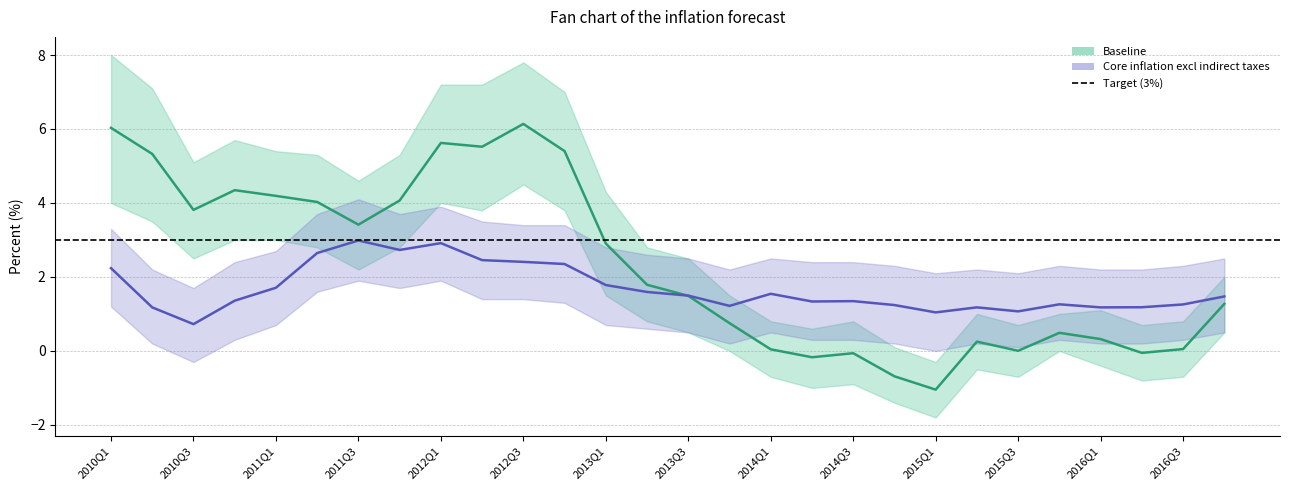

Reading left to right, list all the values displayed in this chart.

Baseline: 2010Q1=6.0	2010Q2=5.3	2010Q3=3.8	2010Q4=4.3	2011Q1=4.2	2011Q2=4.0	2011Q3=3.4	2011Q4=4.1	2012Q1=5.6	2012Q2=5.5	2012Q3=6.1	2012Q4=5.4	2013Q1=2.9	2013Q2=1.8	2013Q3=1.5	2013Q4=0.8	2014Q1=0.0	2014Q2=-0.2	2014Q3=-0.1	2014Q4=-0.7	2015Q1=-1.0	2015Q2=0.3	2015Q3=0.0	2015Q4=0.5	2016Q1=0.3	2016Q2=-0.1	2016Q3=0.1	2016Q4=1.3
Core inflation excl indirect taxes: 2010Q1=2.2	2010Q2=1.2	2010Q3=0.7	2010Q4=1.4	2011Q1=1.7	2011Q2=2.6	2011Q3=3.0	2011Q4=2.7	2012Q1=2.9	2012Q2=2.5	2012Q3=2.4	2012Q4=2.3	2013Q1=1.8	2013Q2=1.6	2013Q3=1.5	2013Q4=1.2	2014Q1=1.5	2014Q2=1.3	2014Q3=1.3	2014Q4=1.2	2015Q1=1.0	2015Q2=1.2	2015Q3=1.1	2015Q4=1.3	2016Q1=1.2	2016Q2=1.2	2016Q3=1.3	2016Q4=1.5
lower_band: 2010Q1=4.0	2010Q2=3.5	2010Q3=2.5	2010Q4=3.0	2011Q1=3.0	2011Q2=2.8	2011Q3=2.2	2011Q4=2.8	2012Q1=4.0	2012Q2=3.8	2012Q3=4.5	2012Q4=3.8	2013Q1=1.5	2013Q2=0.8	2013Q3=0.5	2013Q4=0.0	2014Q1=-0.7	2014Q2=-1.0	2014Q3=-0.9	2014Q4=-1.4	2015Q1=-1.8	2015Q2=-0.5	2015Q3=-0.7	2015Q4=0.0	2016Q1=-0.4	2016Q2=-0.8	2016Q3=-0.7	2016Q4=0.5
upper_band: 2010Q1=8.0	2010Q2=7.1	2010Q3=5.1	2010Q4=5.7	2011Q1=5.4	2011Q2=5.3	2011Q3=4.6	2011Q4=5.3	2012Q1=7.2	2012Q2=7.2	2012Q3=7.8	2012Q4=7.0	2013Q1=4.3	2013Q2=2.8	2013Q3=2.5	2013Q4=1.5	2014Q1=0.8	2014Q2=0.6	2014Q3=0.8	2014Q4=0.1	2015Q1=-0.3	2015Q2=1.0	2015Q3=0.7	2015Q4=1.0	2016Q1=1.1	2016Q2=0.7	2016Q3=0.8	2016Q4=2.0
core_lower: 2010Q1=1.2	2010Q2=0.2	2010Q3=-0.3	2010Q4=0.3	2011Q1=0.7	2011Q2=1.6	2011Q3=1.9	2011Q4=1.7	2012Q1=1.9	2012Q2=1.4	2012Q3=1.4	2012Q4=1.3	2013Q1=0.7	2013Q2=0.6	2013Q3=0.5	2013Q4=0.2	2014Q1=0.5	2014Q2=0.3	2014Q3=0.3	2014Q4=0.2	2015Q1=0.0	2015Q2=0.2	2015Q3=0.1	2015Q4=0.3	2016Q1=0.2	2016Q2=0.2	2016Q3=0.3	2016Q4=0.5
core_upper: 2010Q1=3.3	2010Q2=2.2	2010Q3=1.7	2010Q4=2.4	2011Q1=2.7	2011Q2=3.7	2011Q3=4.1	2011Q4=3.7	2012Q1=3.9	2012Q2=3.5	2012Q3=3.4	2012Q4=3.4	2013Q1=2.8	2013Q2=2.6	2013Q3=2.5	2013Q4=2.2	2014Q1=2.5	2014Q2=2.4	2014Q3=2.4	2014Q4=2.3	2015Q1=2.1	2015Q2=2.2	2015Q3=2.1	2015Q4=2.3	2016Q1=2.2	2016Q2=2.2	2016Q3=2.3	2016Q4=2.5